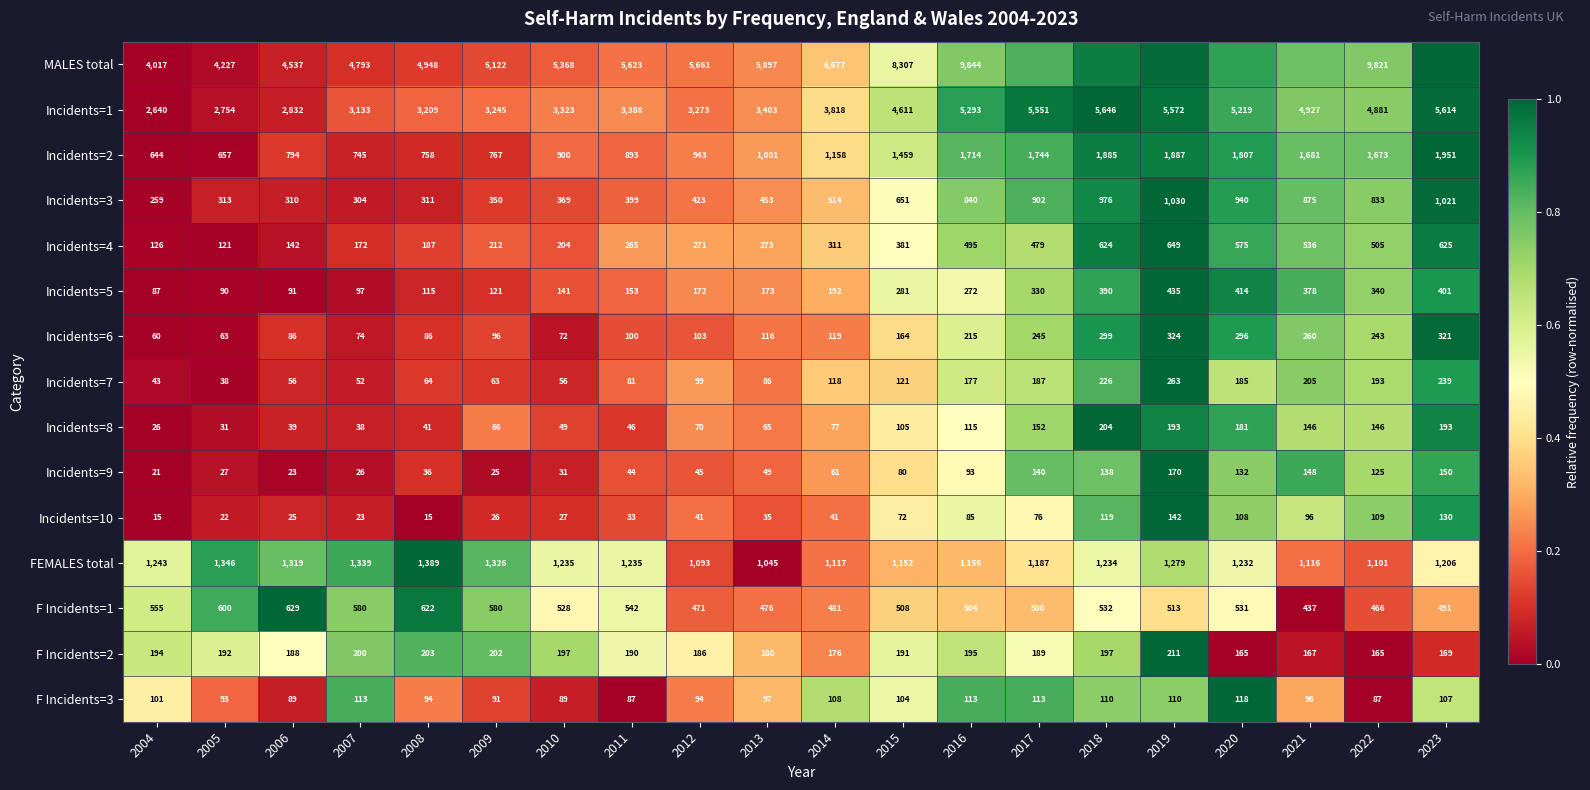

Is the value of Incidents=8 at 2015 greater than the value of Incidents=6 at 2007?

Yes